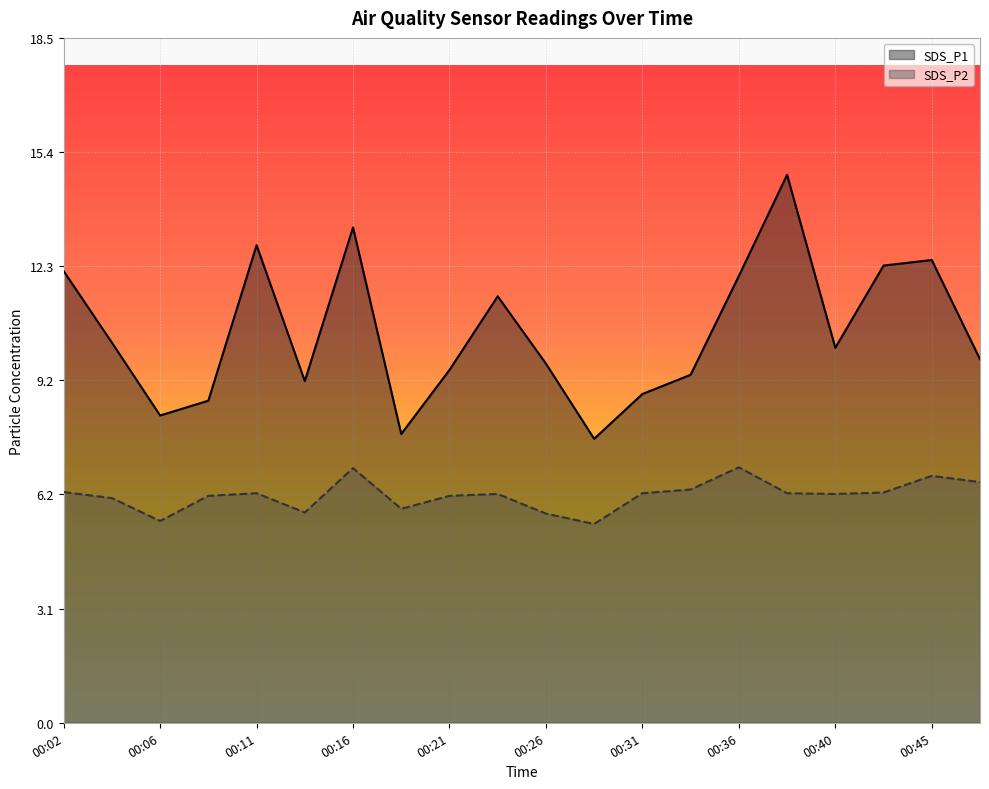

Is it true that SDS_P2 equals 6.7 at 00:45?

True